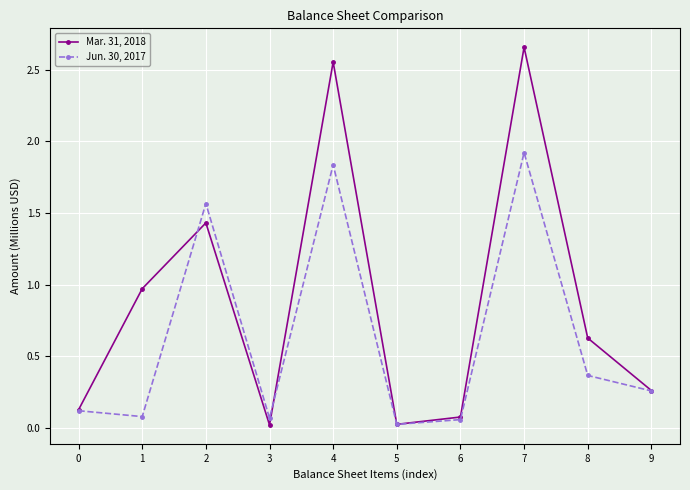

At which category does Jun. 30, 2017 reach its first local valley?

1